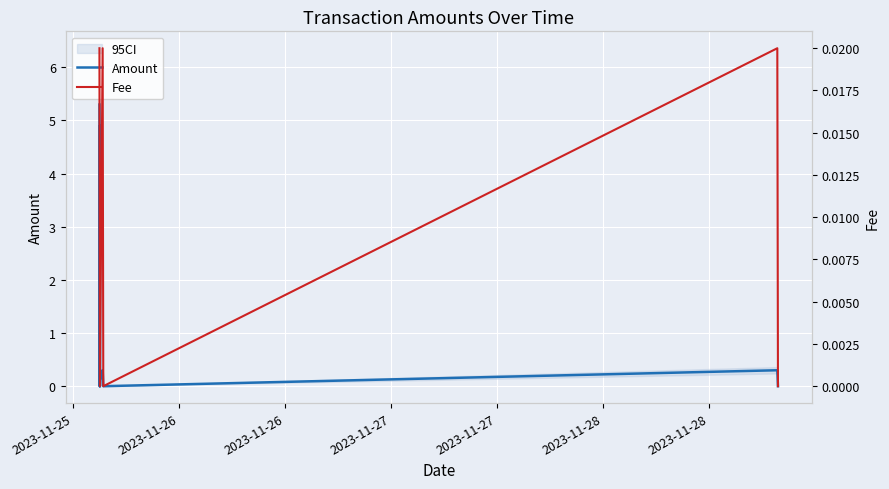

How many lines are shown in the chart?

2